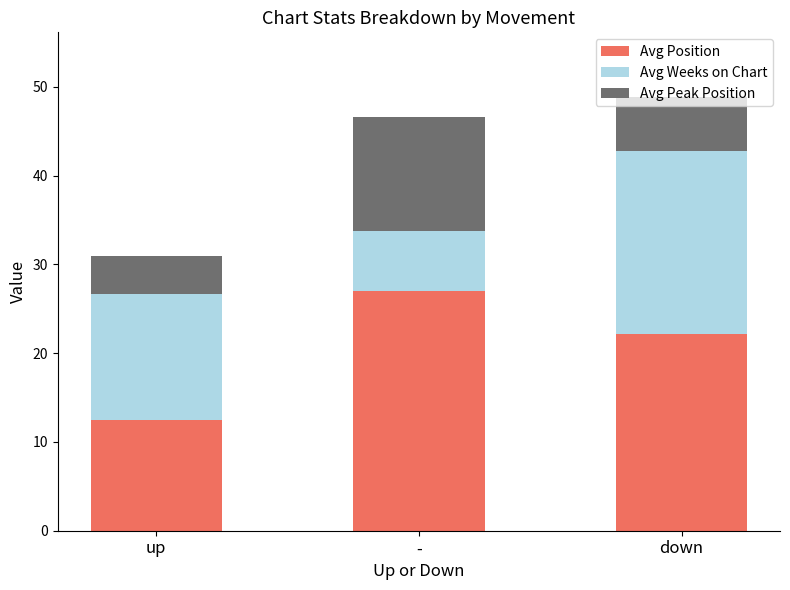

At which label does Avg Position reach its minimum?

up